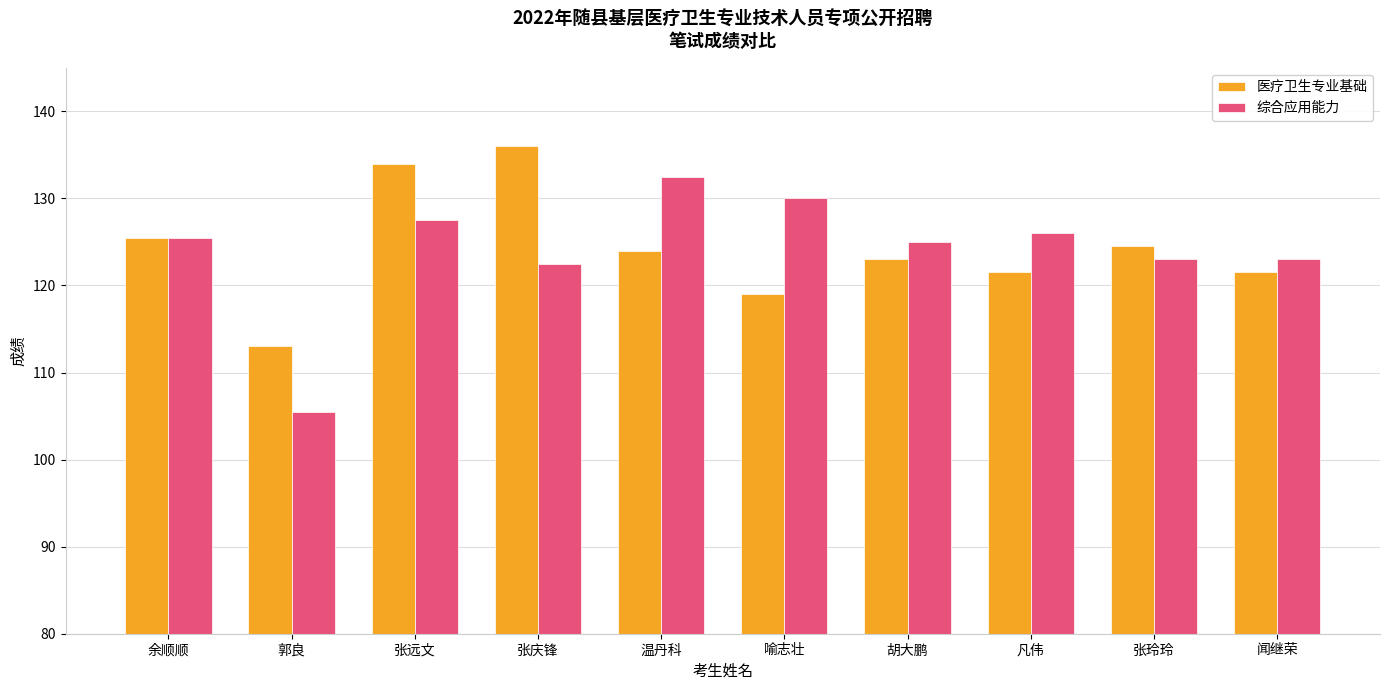

How many bars are there in each group?

2